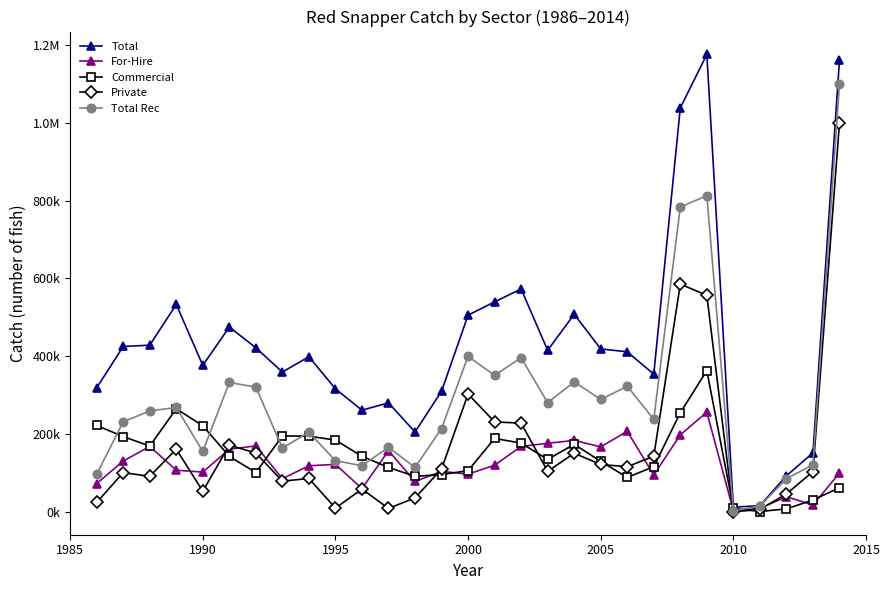

Does the chart have visible grid lines?

No